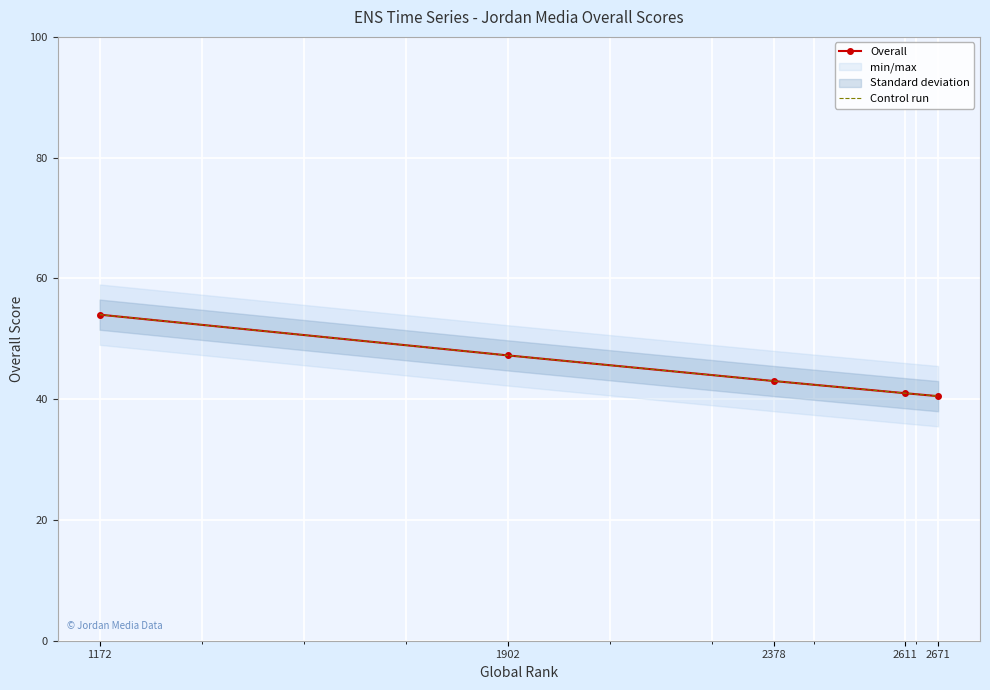

Which series has the largest total across all categories?

Overall